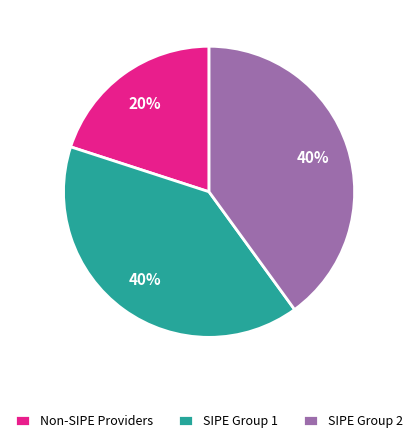

Which category has the smallest portion of the pie?

Non-SIPE Providers